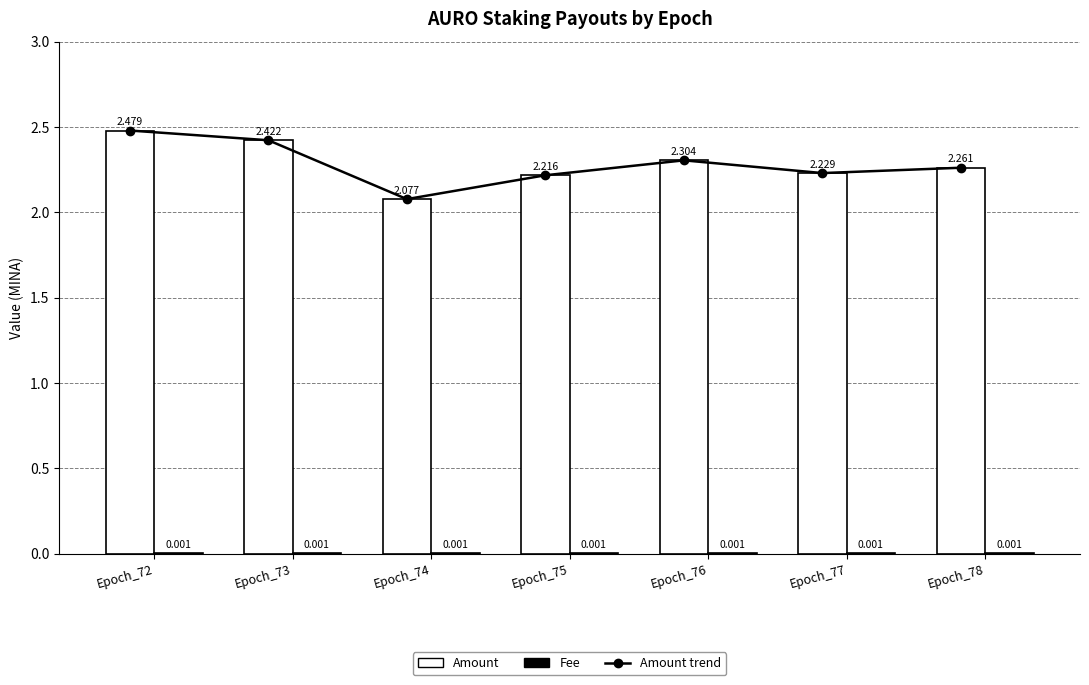

Which category has the lowest value in the Amount trend series?

Epoch_74